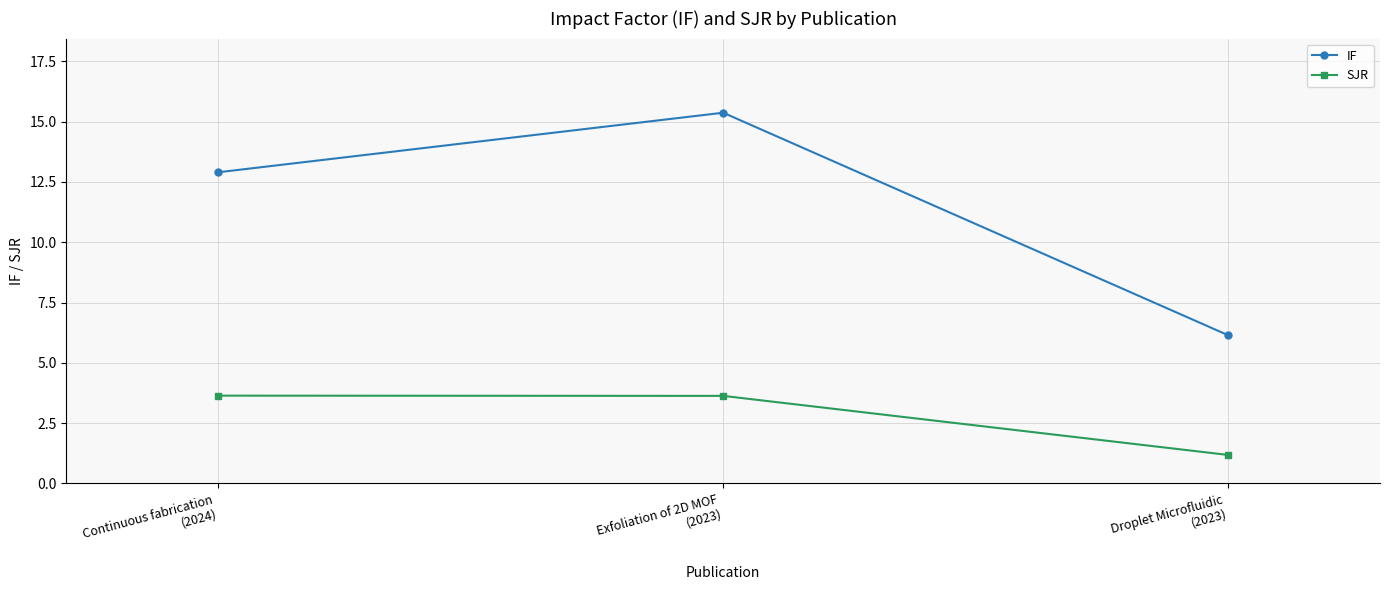

What position from the right is Exfoliation of 2D MOF
(2023)?

2